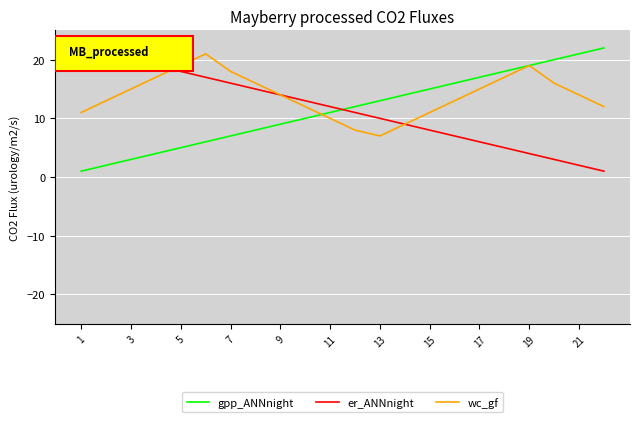

Which series has the largest total across all categories?

wc_gf